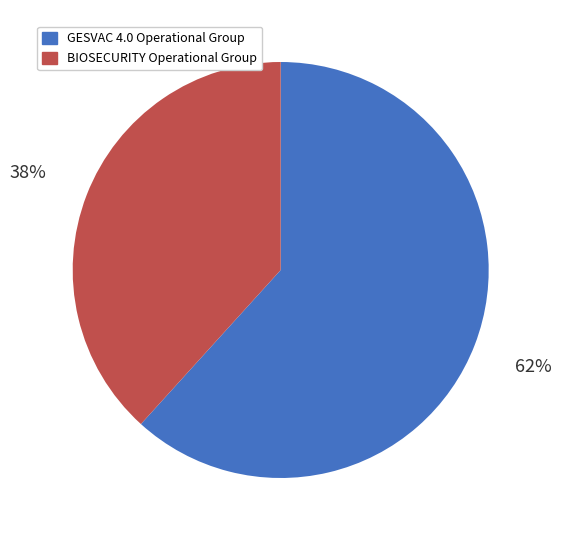

To the nearest percent, what percentage of the pie is GESVAC 4.0 Operational Group?

62%